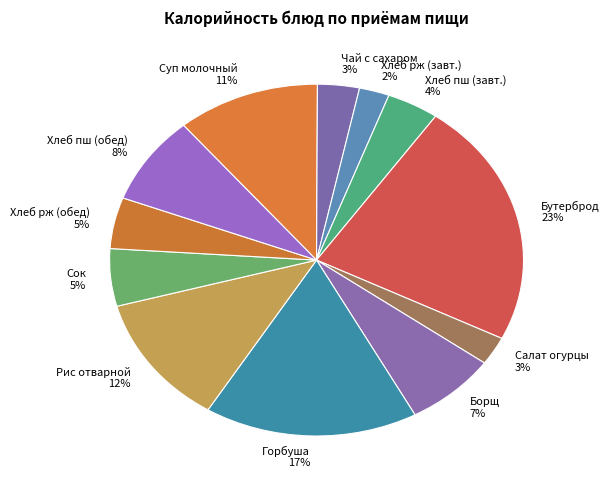

Which category has the biggest portion of the pie?

Бутерброд 23%